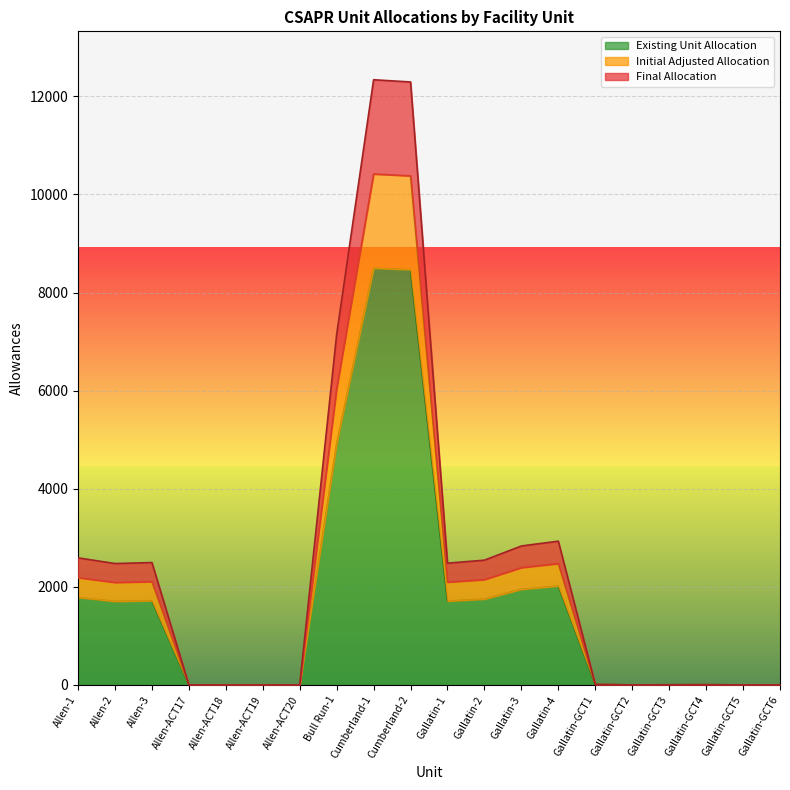

What is the highest value of the Existing Unit Allocation series?

8498